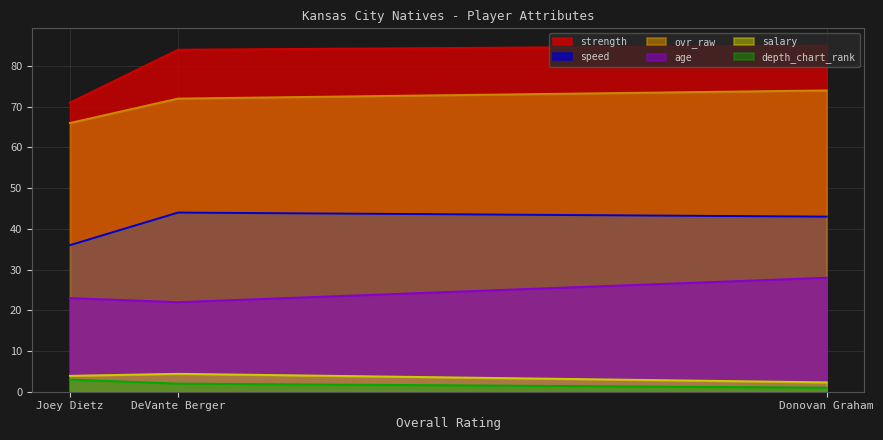

Reading right to left, transcribe all the data shown in this chart.

ovr_raw: Joey Dietz=66.0	DeVante Berger=72.0	Donovan Graham=74.0
depth_chart_rank: Joey Dietz=3.0	DeVante Berger=2.0	Donovan Graham=1.0
age: Joey Dietz=23.0	DeVante Berger=22.0	Donovan Graham=28.0
salary: Joey Dietz=3.9	DeVante Berger=4.4	Donovan Graham=2.3
strength: Joey Dietz=71.0	DeVante Berger=84.0	Donovan Graham=85.0
speed: Joey Dietz=36.0	DeVante Berger=44.0	Donovan Graham=43.0